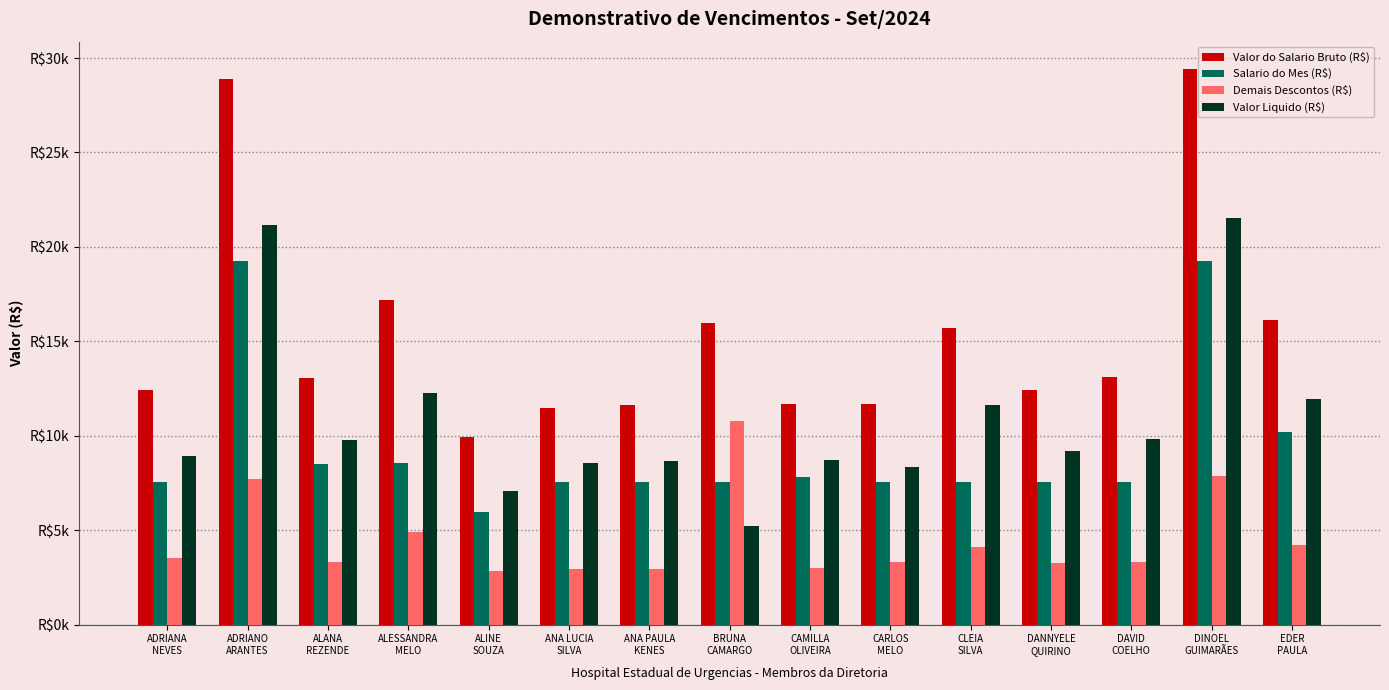

What is the sum of the Valor do Salario Bruto (R$) values at ALINE
SOUZA and ADRIANA
NEVES?

22331.2